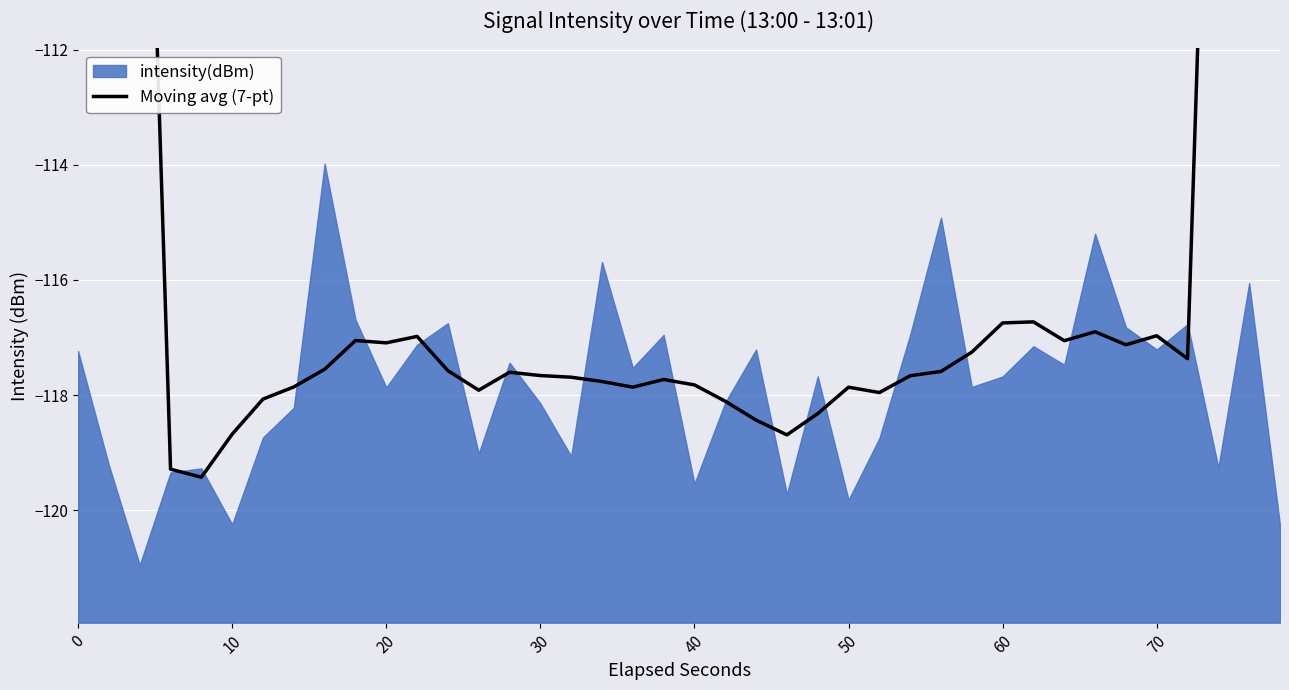

How many lines are shown in the chart?

1